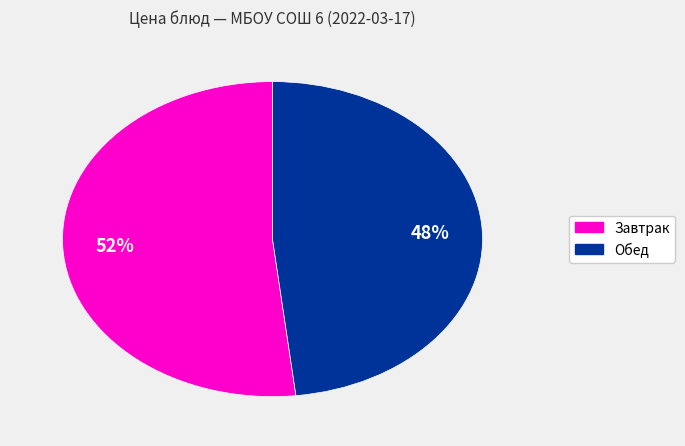

Is there any slice that represents more than half of the pie?

Yes